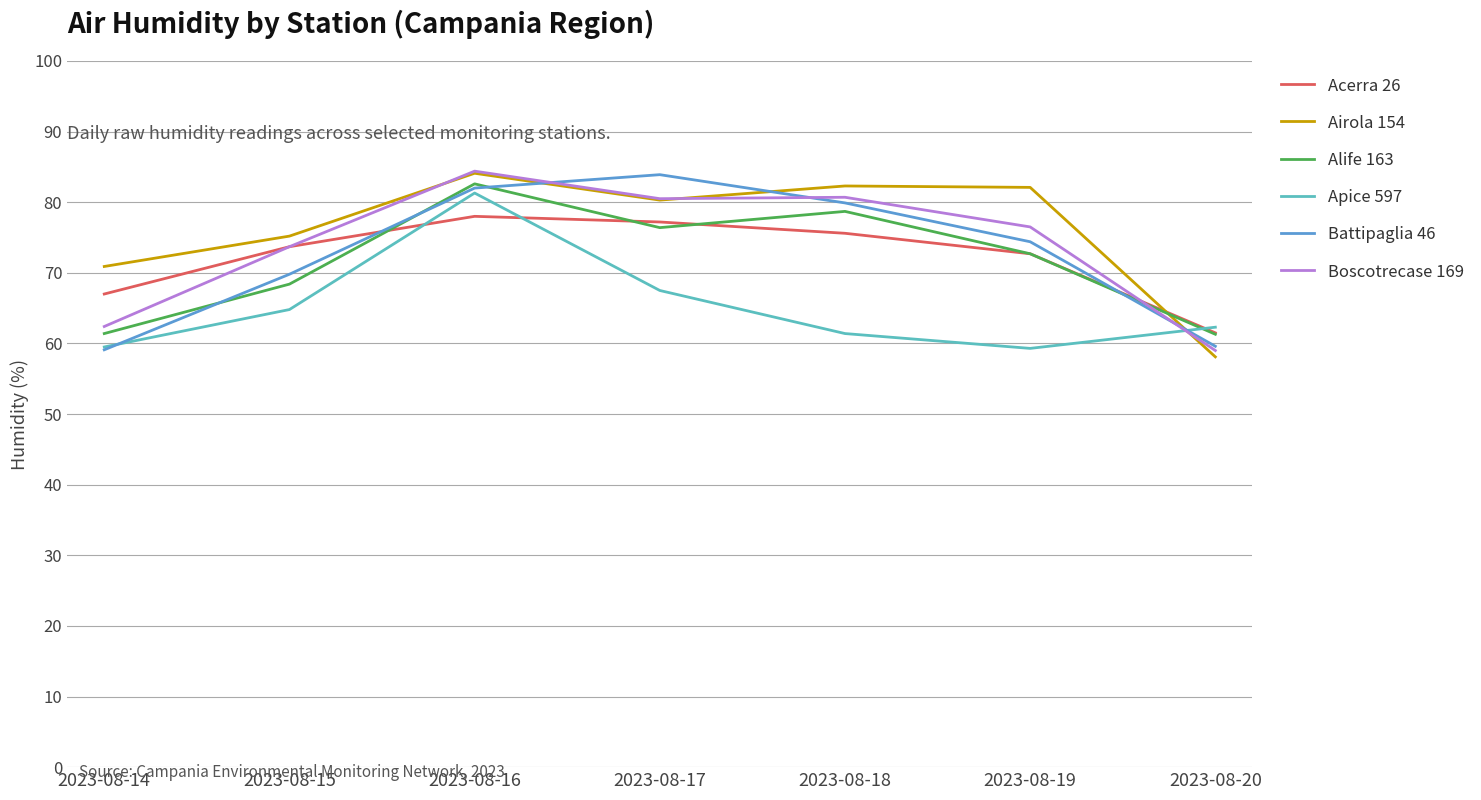

At how many categories does at least one series exceed 63?

6